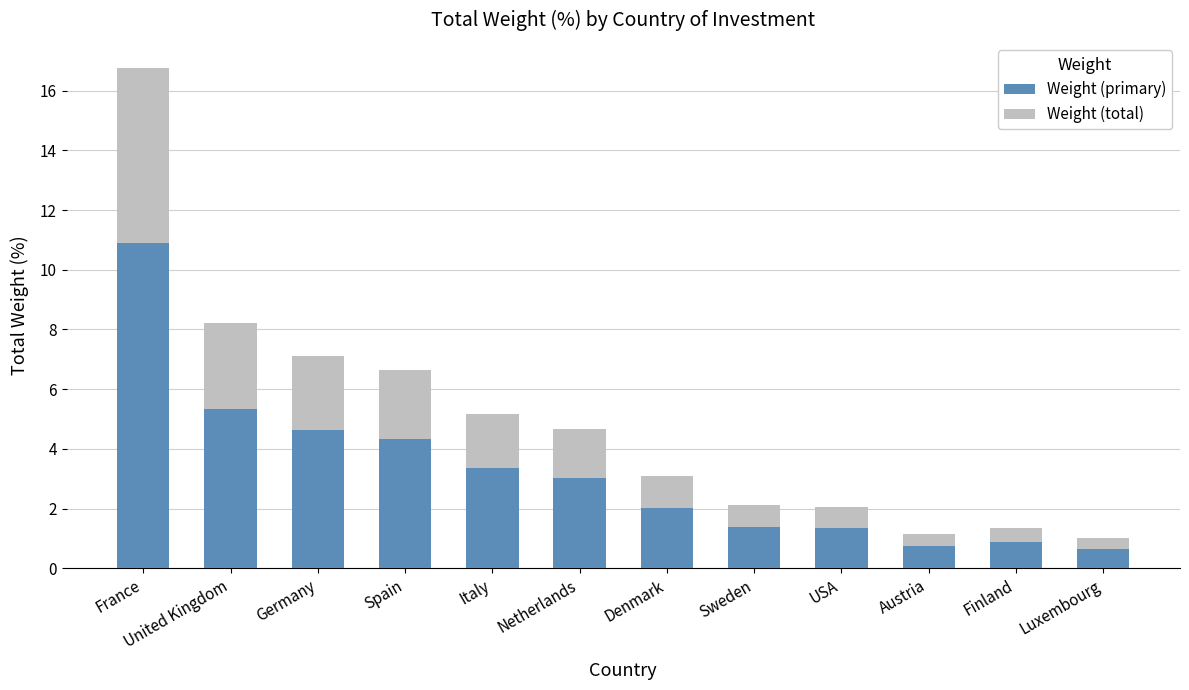

What position from the right is Sweden?

5